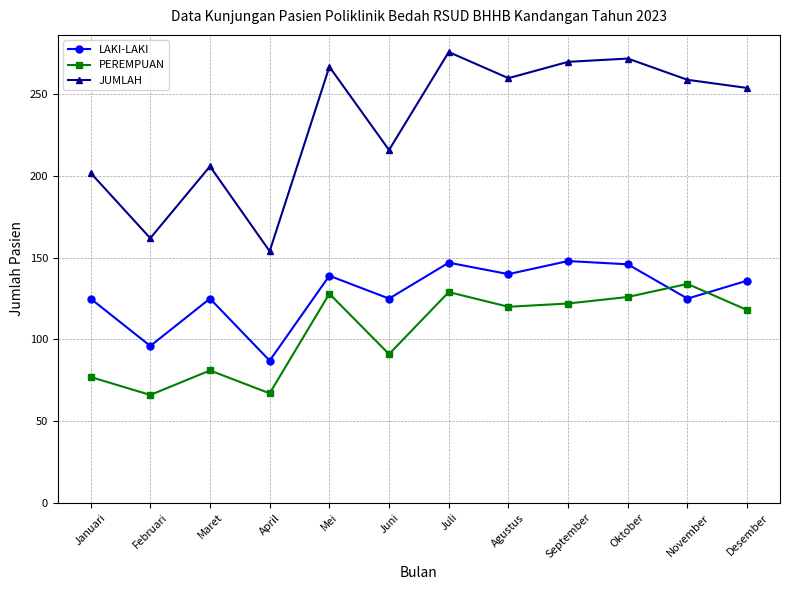

The value of LAKI-LAKI at Maret is 125. True or false?

True